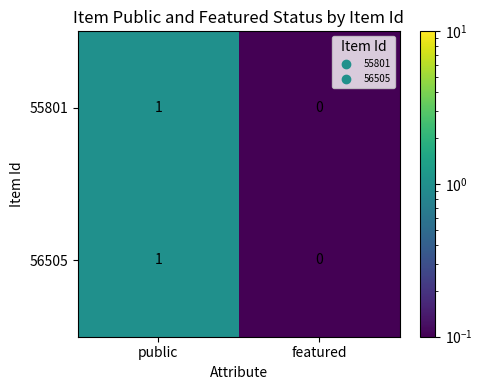

Is it true that 56505 equals 1 at public?

True